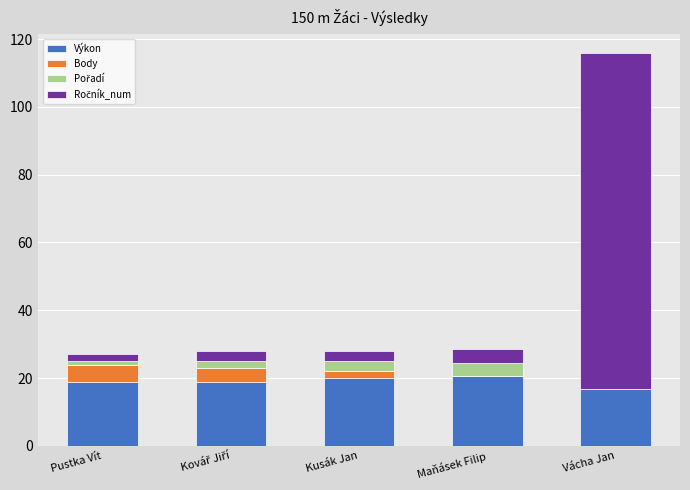

What is the maximum value for Výkon?

20.5